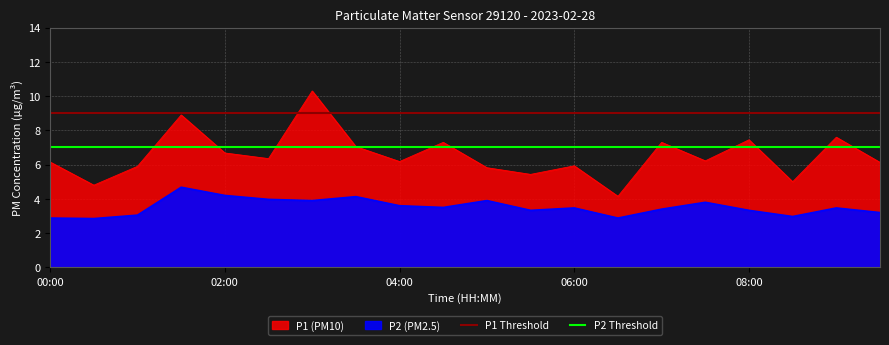

What is the approximate value of P2 Threshold at 00:00?

7.0